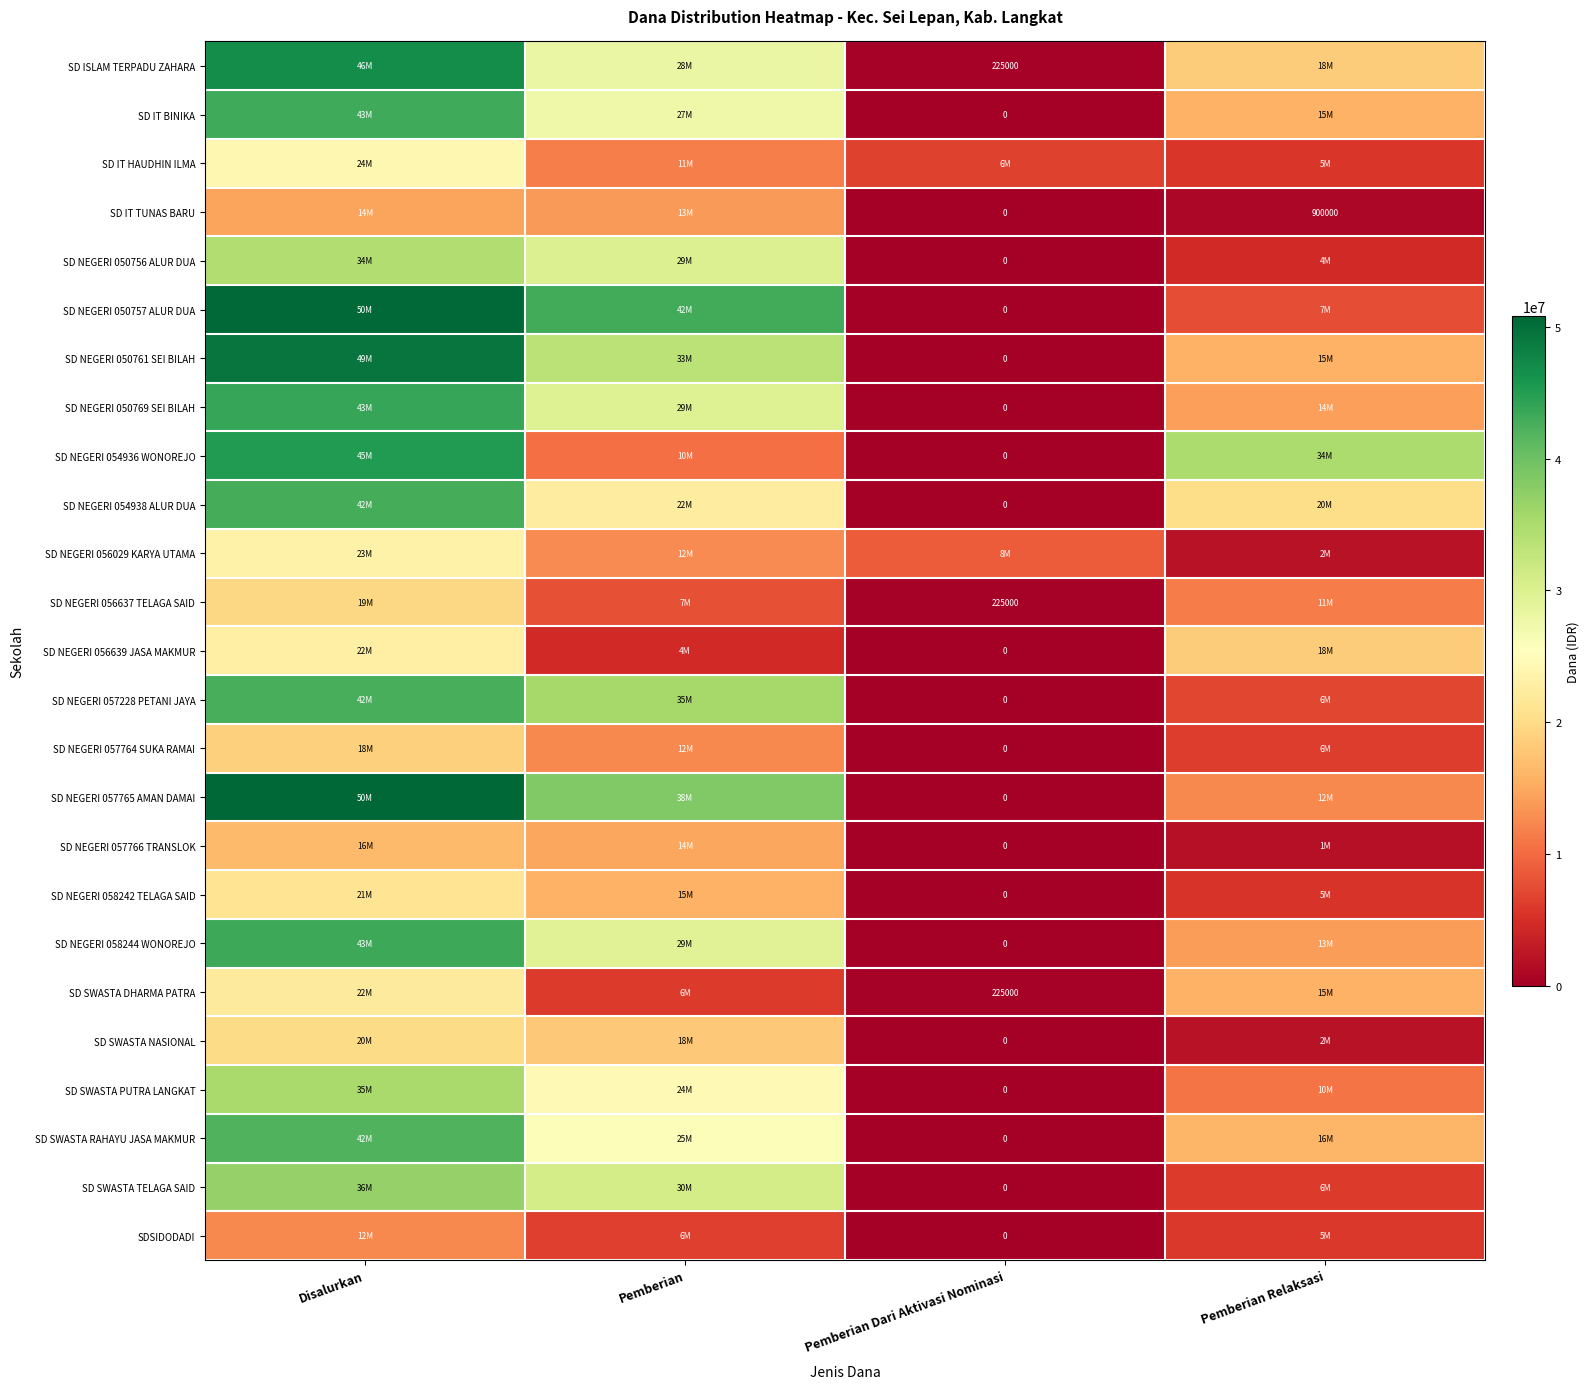

Is it true that SD IT TUNAS BARU equals 900000 at Pemberian Relaksasi?

True